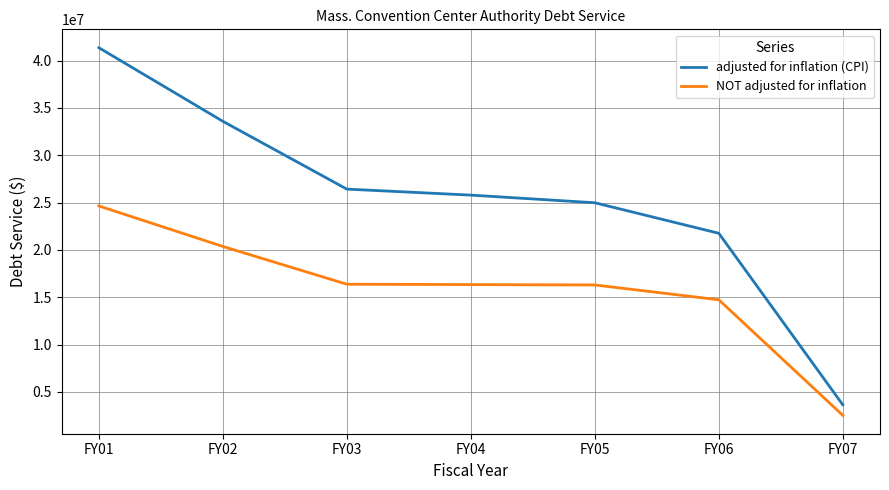

What are all the series names shown in the legend?

adjusted for inflation (CPI), NOT adjusted for inflation